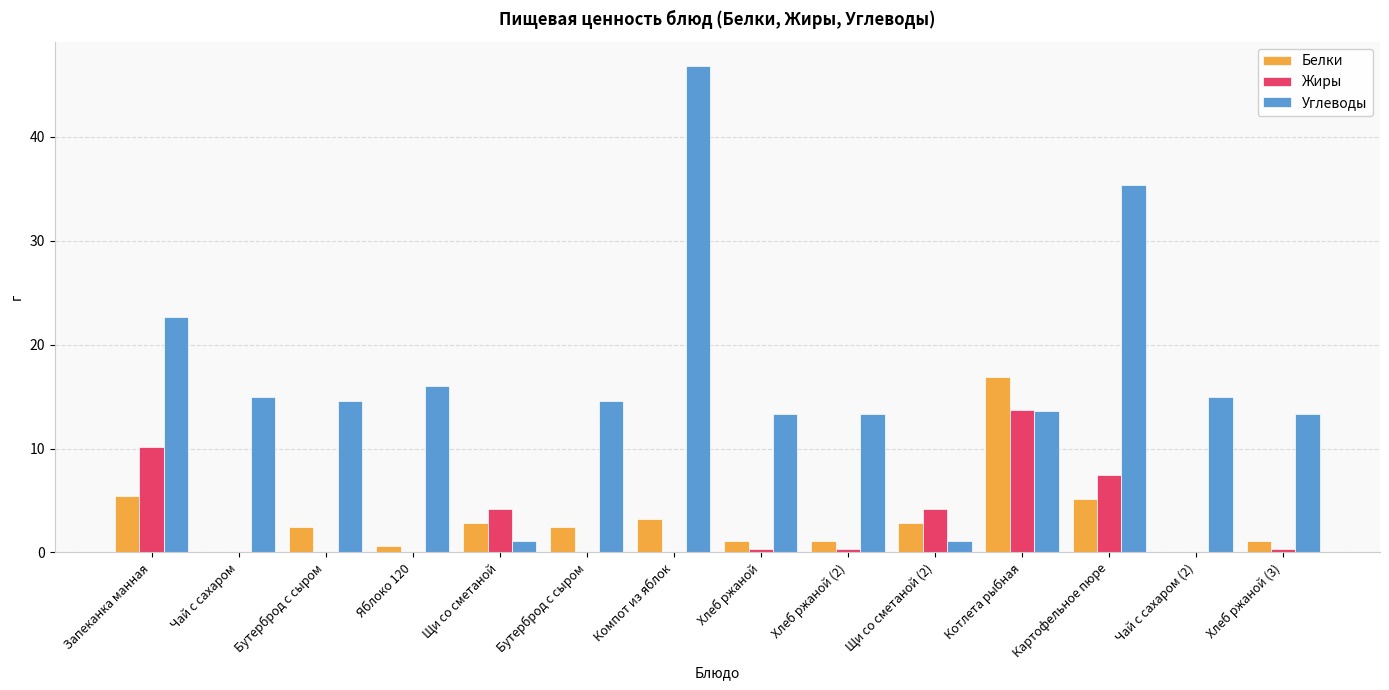

What value does the Жиры series have at Хлеб ржаной (3)?

0.3